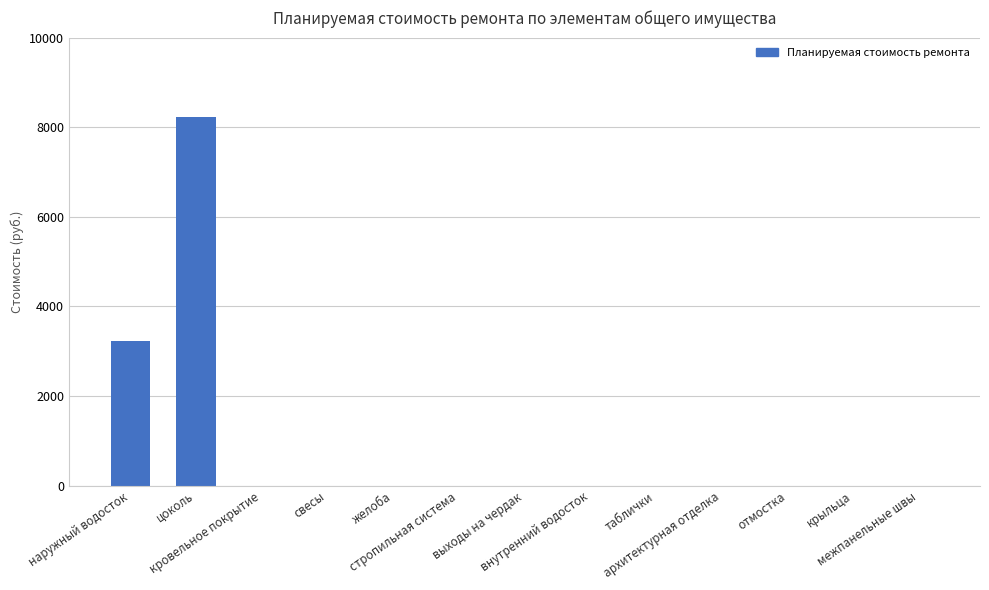

What is the sum of all values?

11457.1